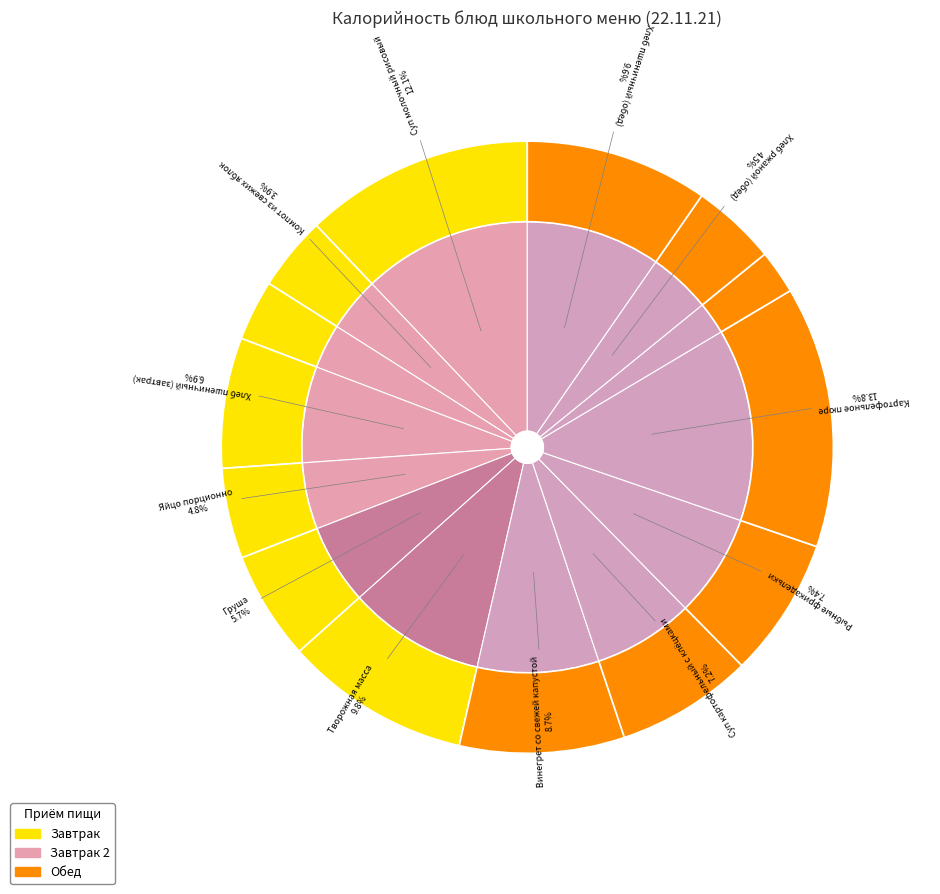

Is it true that Суп молочный рисовый is 12% of the pie?

True